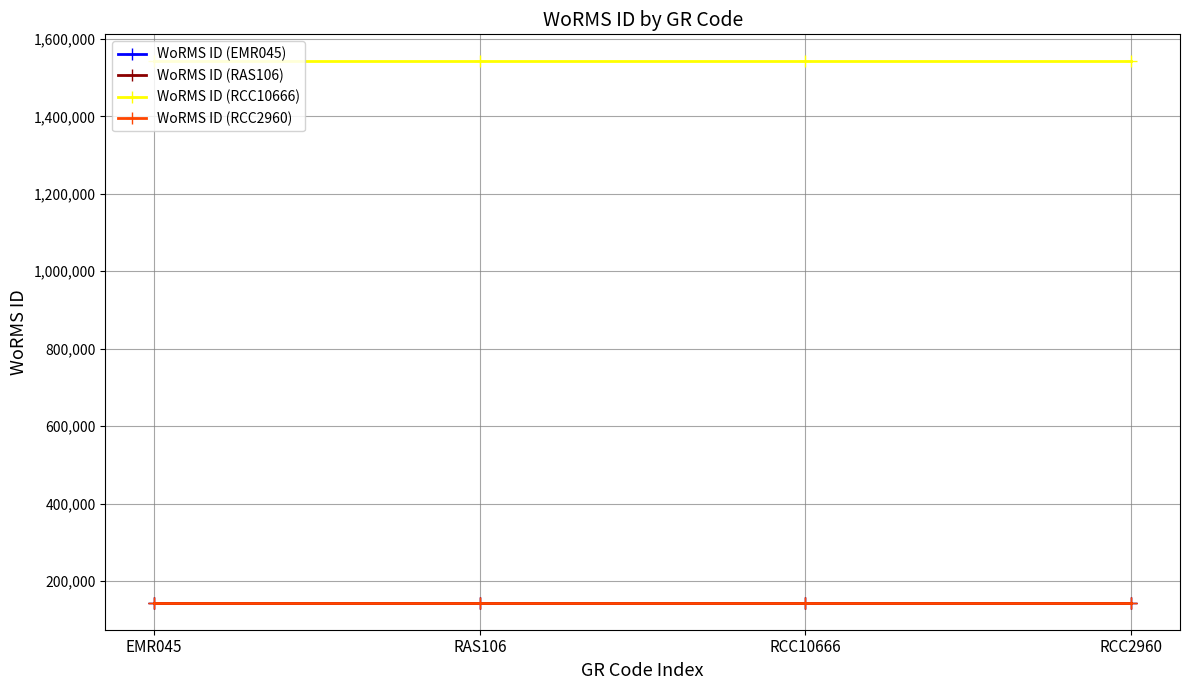

Which has a higher value, RCC2960 or EMR045?

RCC2960